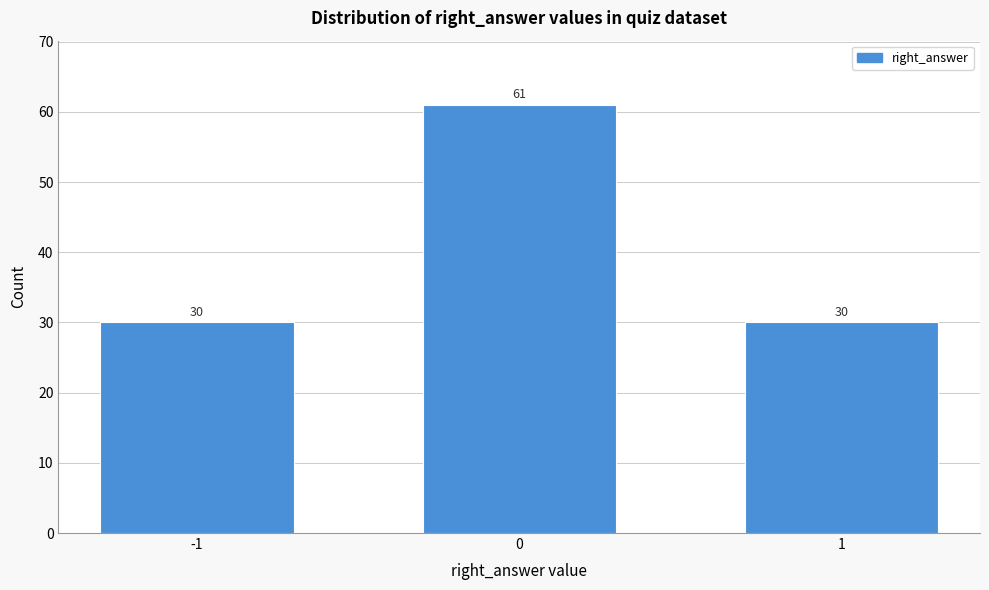

Reading right to left, extract all data points from this chart.

1=30	0=61	-1=30